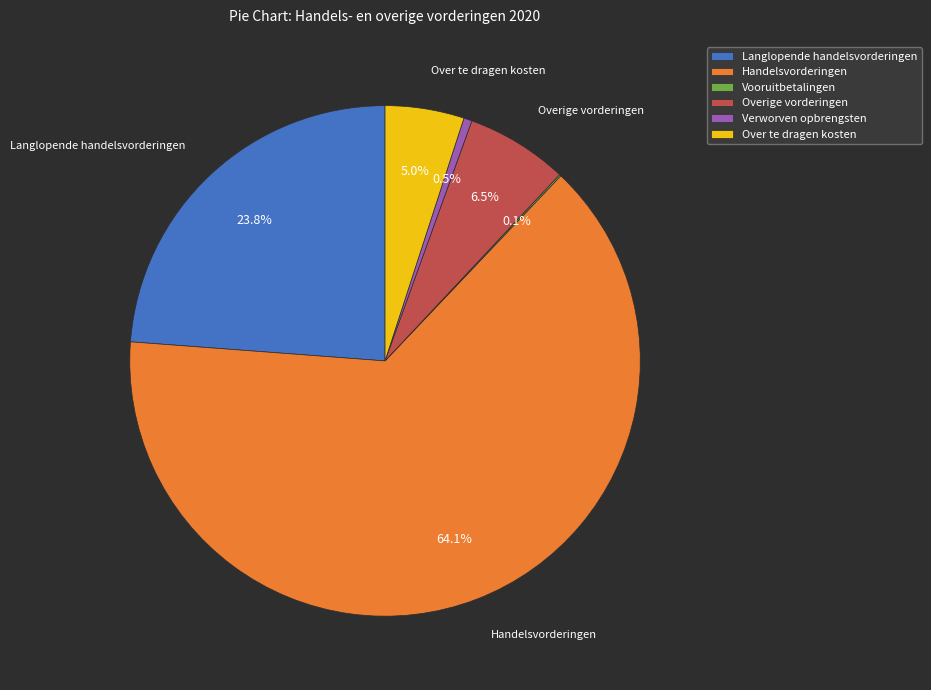

Which category has the biggest portion of the pie?

Handelsvorderingen